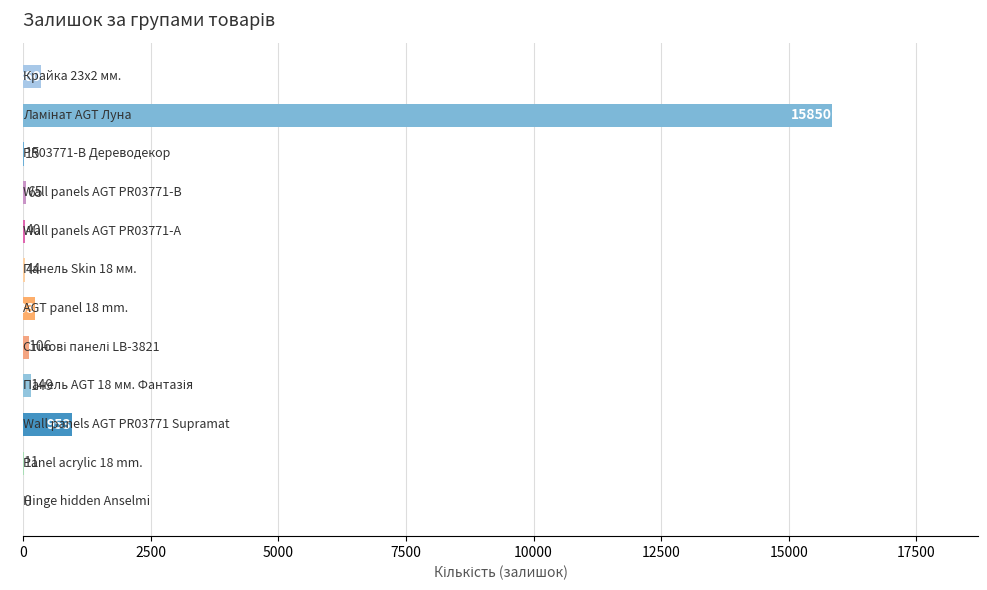

Does the chart contain stacked bars?

No